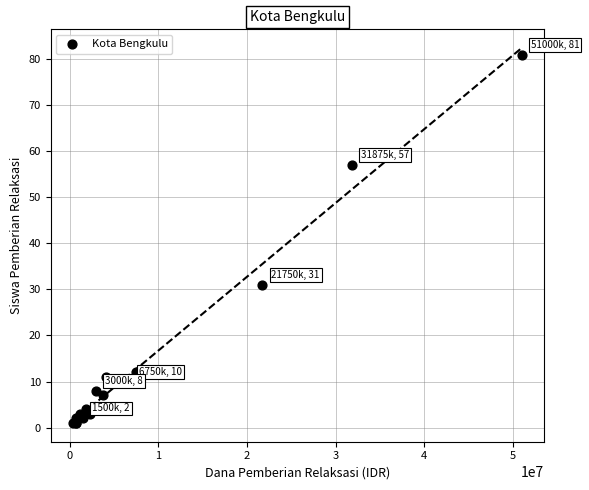

What Y value in the scatter plot is closest to 41?

31